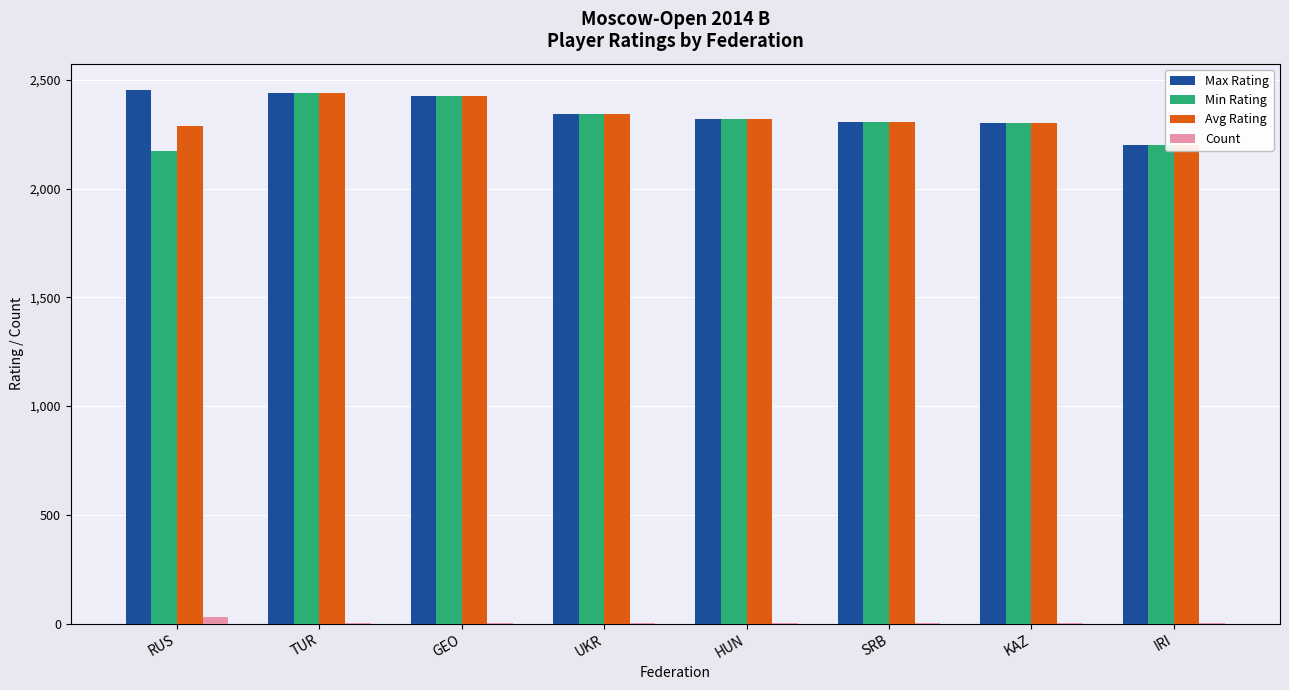

Reading left to right, transcribe all the data shown in this chart.

Max Rating: RUS=2452	TUR=2439	GEO=2428	UKR=2345	HUN=2319	SRB=2307	KAZ=2301	IRI=2201
Min Rating: RUS=2171	TUR=2439	GEO=2428	UKR=2345	HUN=2319	SRB=2307	KAZ=2301	IRI=2201
Avg Rating: RUS=2288	TUR=2439	GEO=2428	UKR=2345	HUN=2319	SRB=2307	KAZ=2301	IRI=2201
Count: RUS=29	TUR=1	GEO=1	UKR=1	HUN=1	SRB=1	KAZ=1	IRI=1